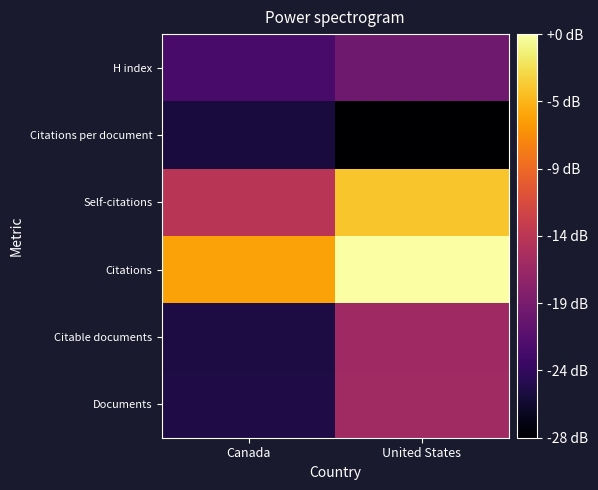

At how many categories does at least one series exceed 2?

2